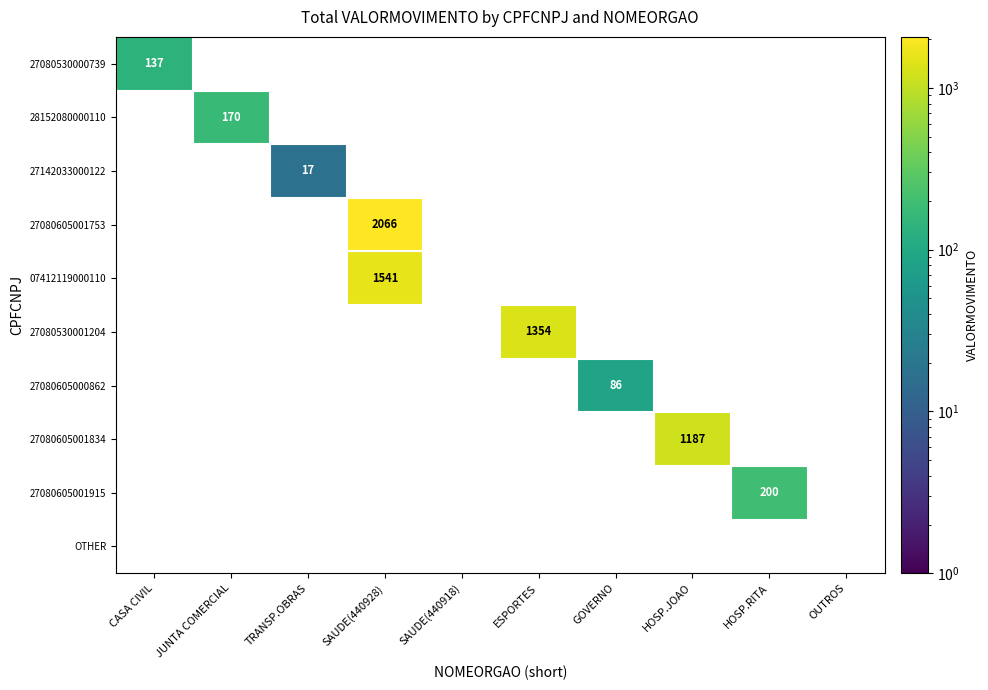

The 27080605001834 series shows 1187 at HOSP.JOAO. True or false?

True